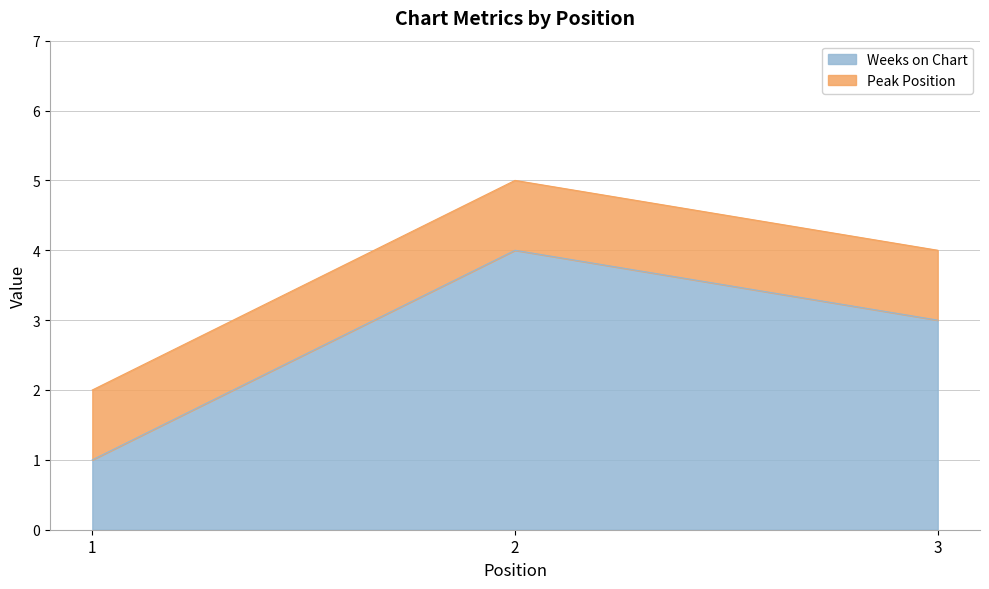

Reading left to right, list all the values displayed in this chart.

1=1	2=4	3=3